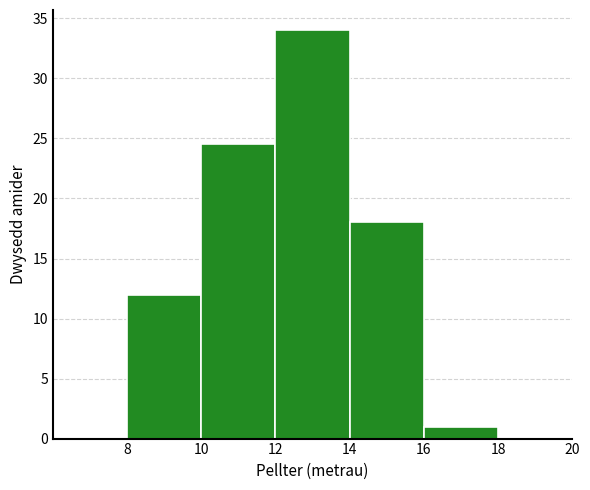

Which range on the x-axis has the tallest bar?

12 to 14